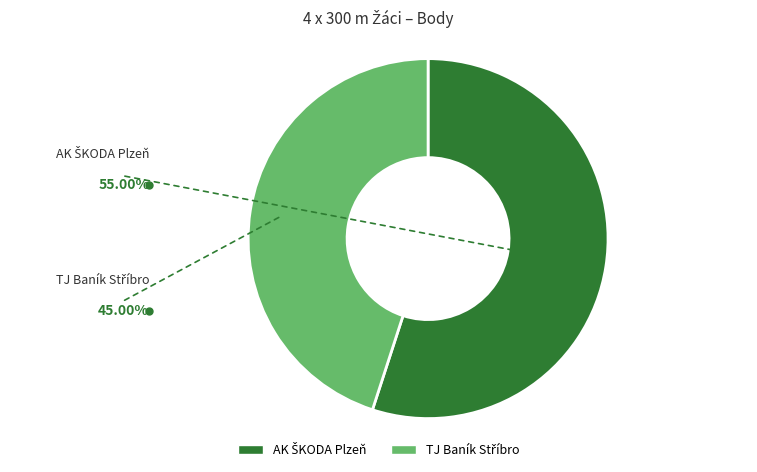

Is there any slice that represents more than half of the pie?

Yes